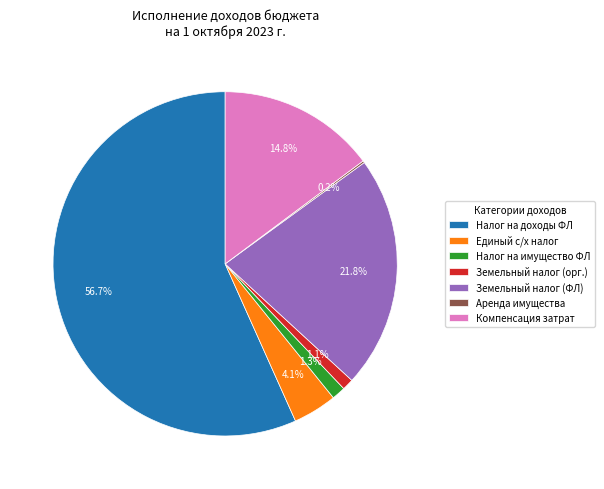

Which slice is the largest?

Налог на доходы ФЛ